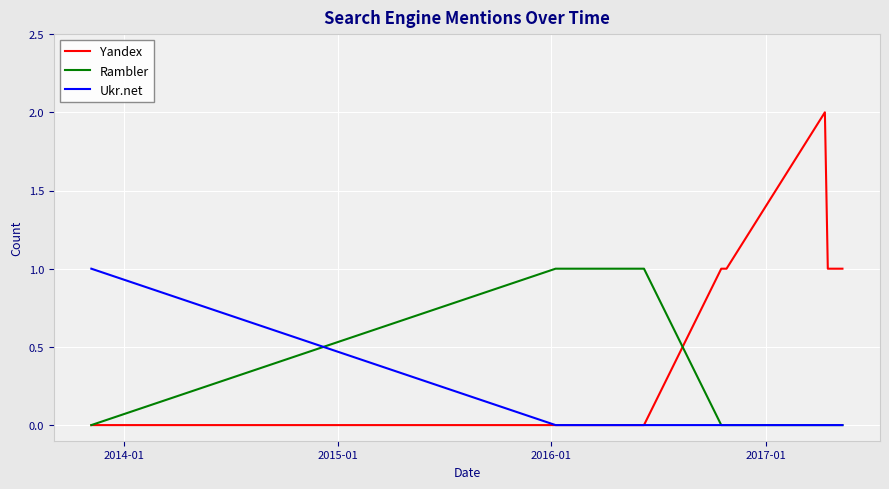

Rank the series by their average value, from highest to lowest.

Yandex, Rambler, Ukr.net